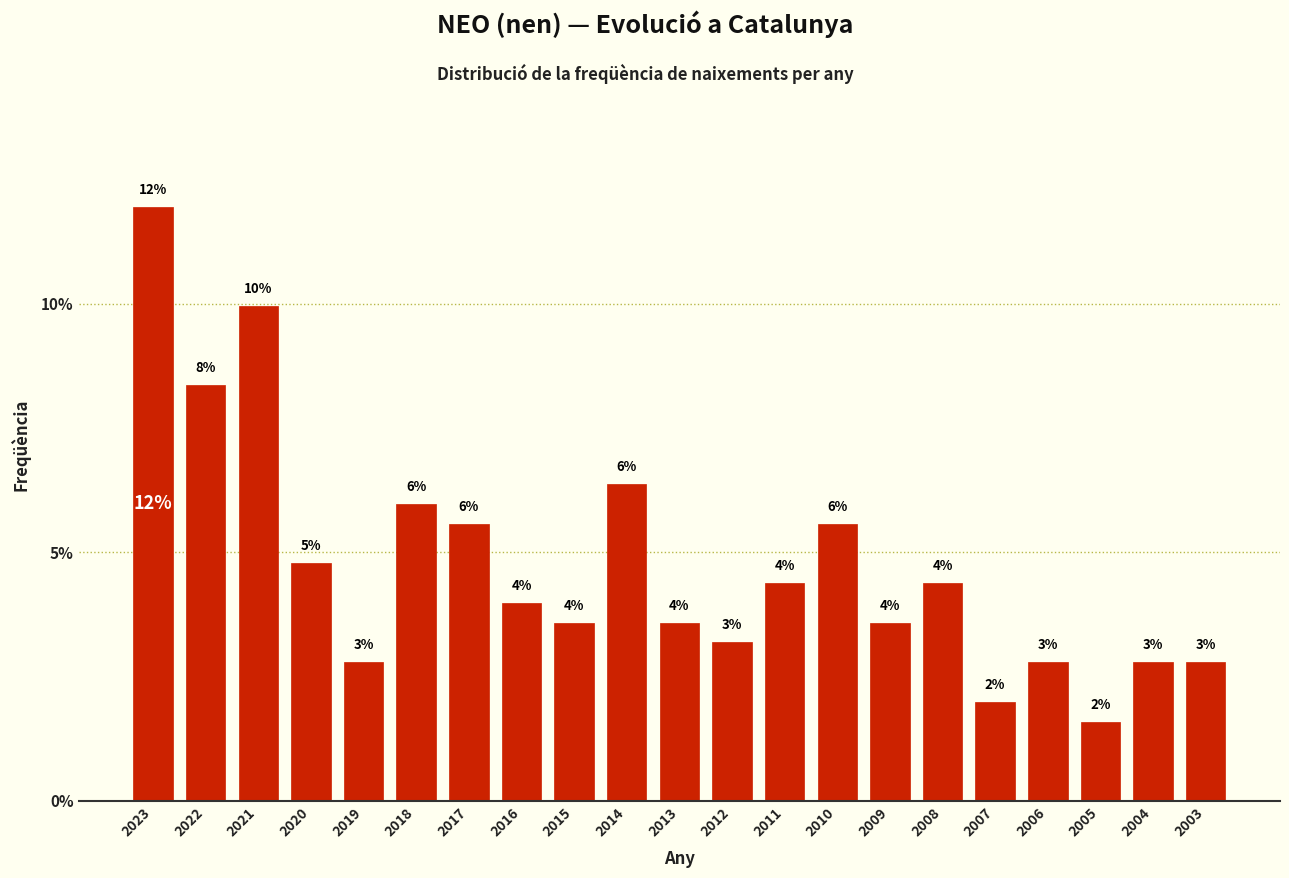

What is the value of the 4th bar from the left?

4.8